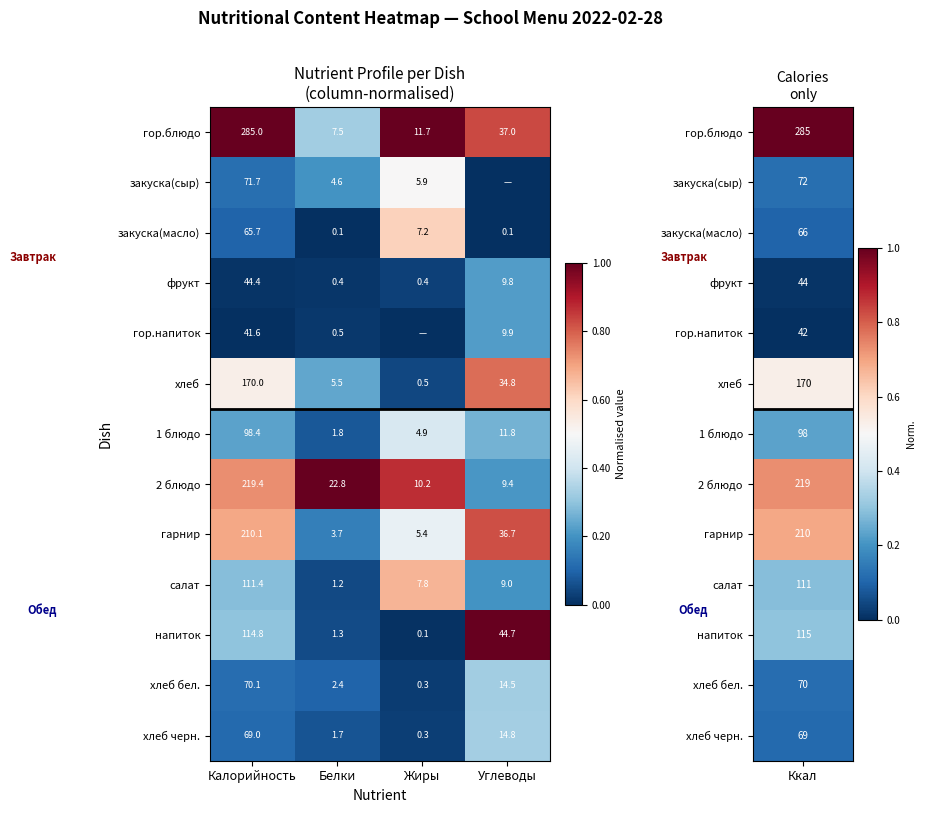

Rank the series at Белки from highest to lowest value.

2 блюдо, гор.блюдо, хлеб, закуска(сыр), гарнир, хлеб бел., 1 блюдо, хлеб черн., напиток, салат, гор.напиток, фрукт, закуска(масло)